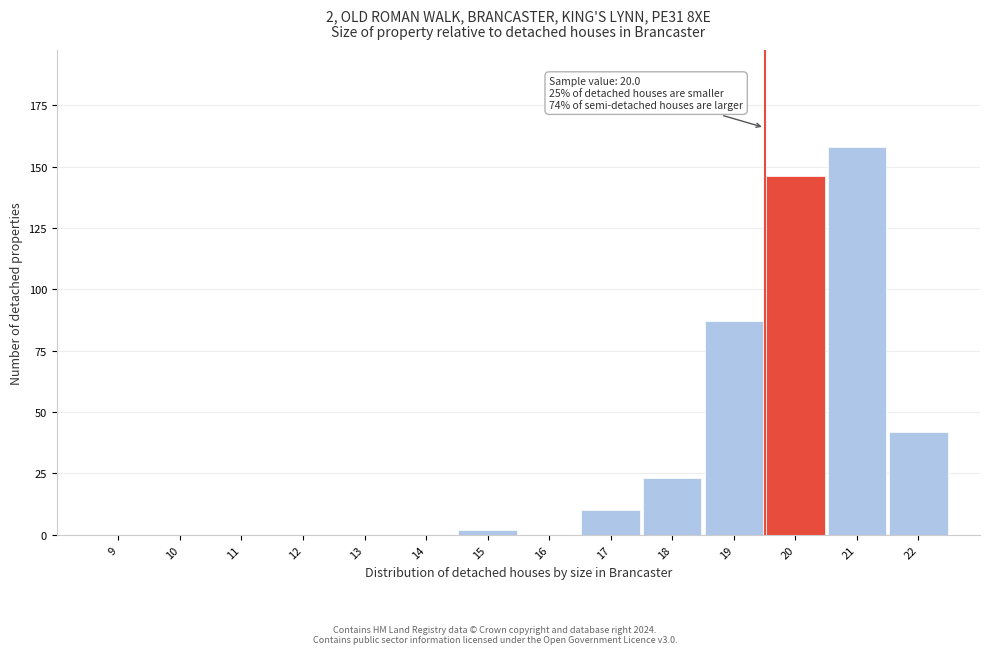

Reading left to right, transcribe all the data shown in this chart.

9=0	10=0	11=0	12=0	13=0	14=0	15=2	16=0	17=10	18=23	19=87	20=146	21=158	22=42